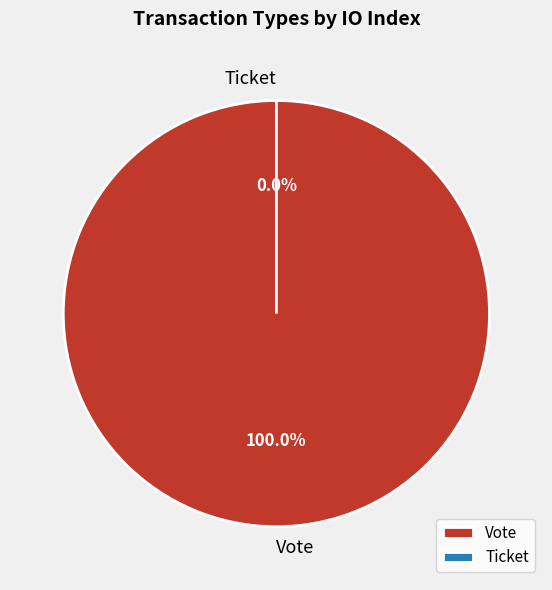

What is the largest slice in the pie chart?

Vote